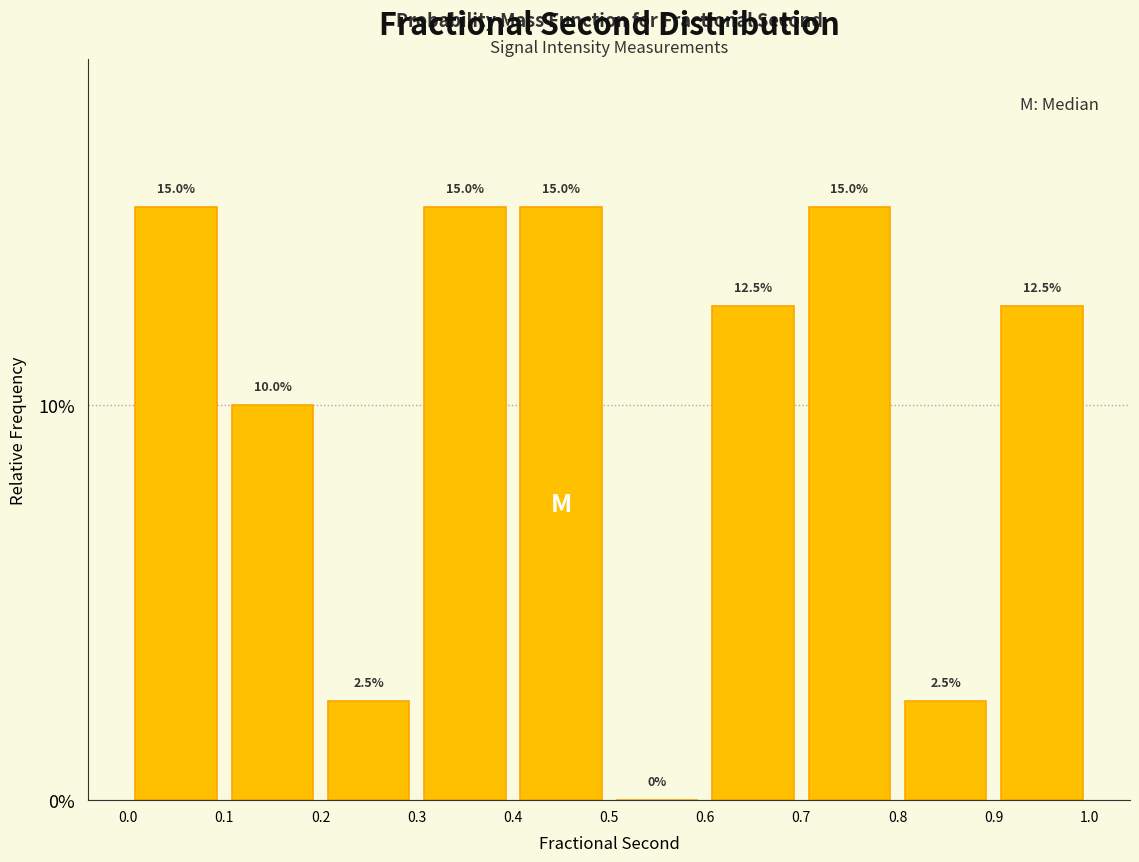

What is the height of the bar covering 0.6 to 0.7 on the x-axis?

12.5